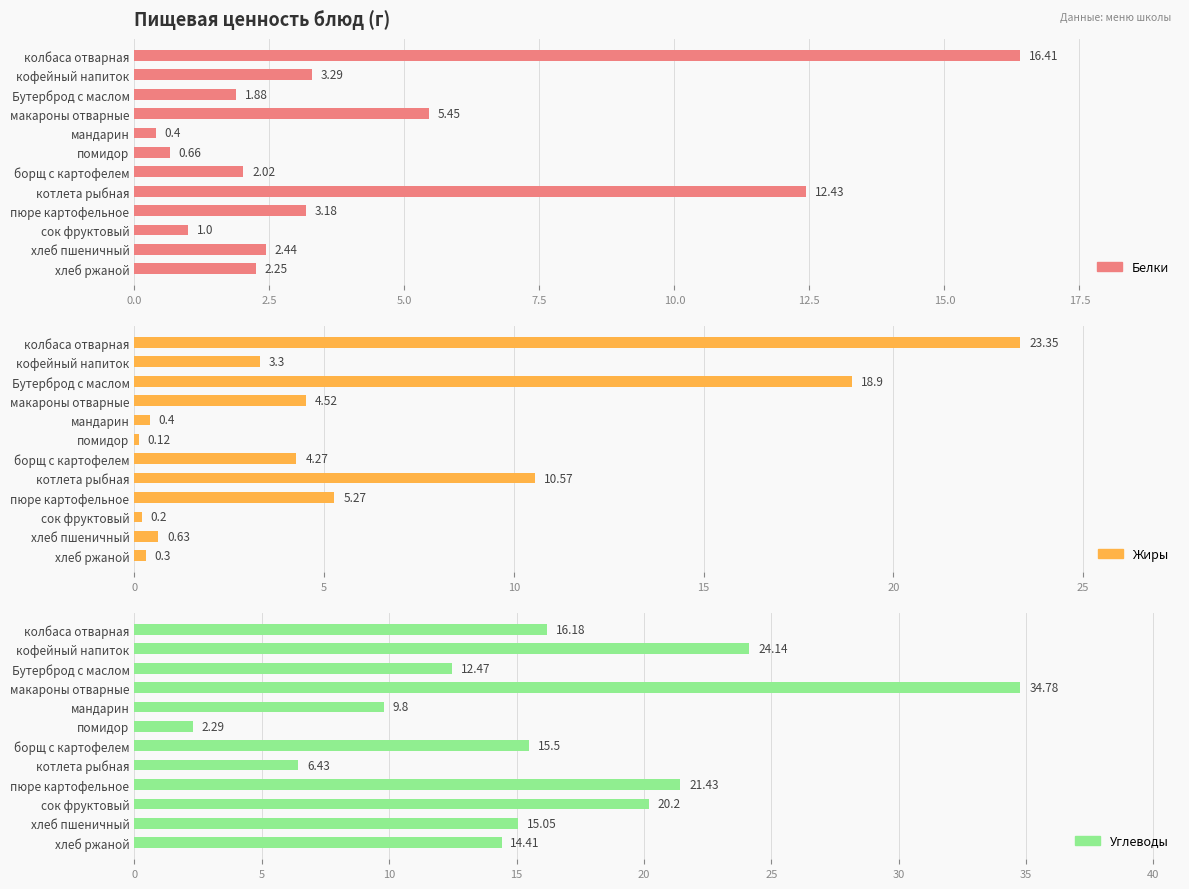

What are all the series names shown in the legend?

Белки, Жиры, Углеводы